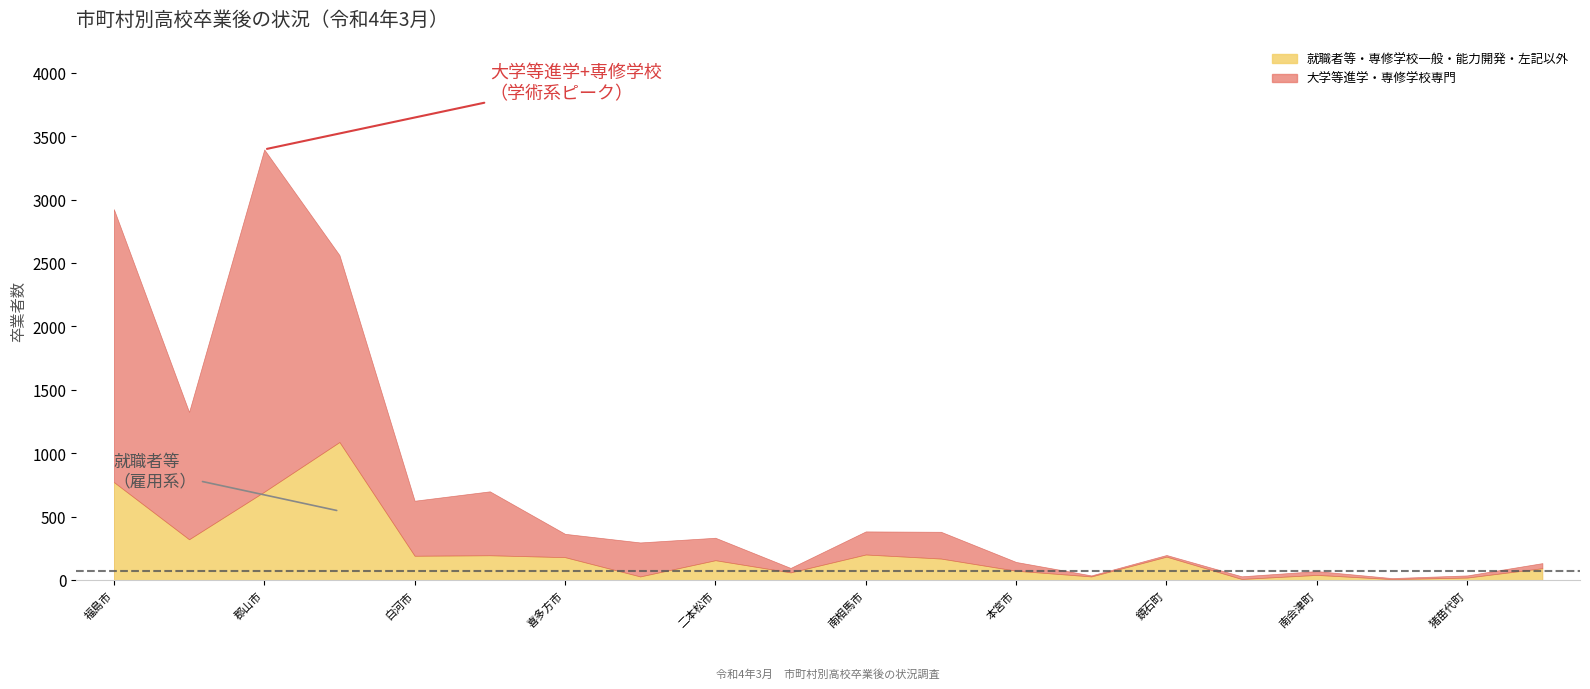

Reading left to right, extract all data points from this chart.

就職者等(E): 563	256	470	793	161	182	169	20	155	58	138	159	70	29	131	9	26	8	18	91
能力開発施設(D): 0	2	2	7	4	0	0	2	0	1	0	0	0	0	4	0	0	0	0	1
専修学校一般(C): 98	24	126	200	7	1	1	3	0	0	55	0	1	0	46	0	14	0	0	0
大学等進学(A): 1667	825	2133	1167	335	265	100	161	87	11	139	118	25	7	13	10	19	2	11	10
専修学校専門(B): 485	179	566	307	99	239	84	107	90	24	43	93	44	1	0	11	11	6	6	30
左記以外(F): 112	40	99	89	20	13	11	4	2	2	9	11	3	0	4	0	1	0	2	2